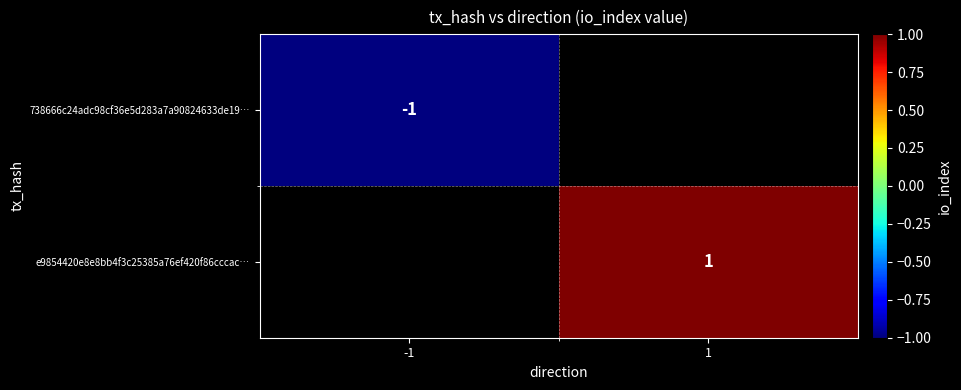

The e9854420e8e8bb4f3c25385a76ef420f86cccac… series shows 1 at 1. True or false?

True